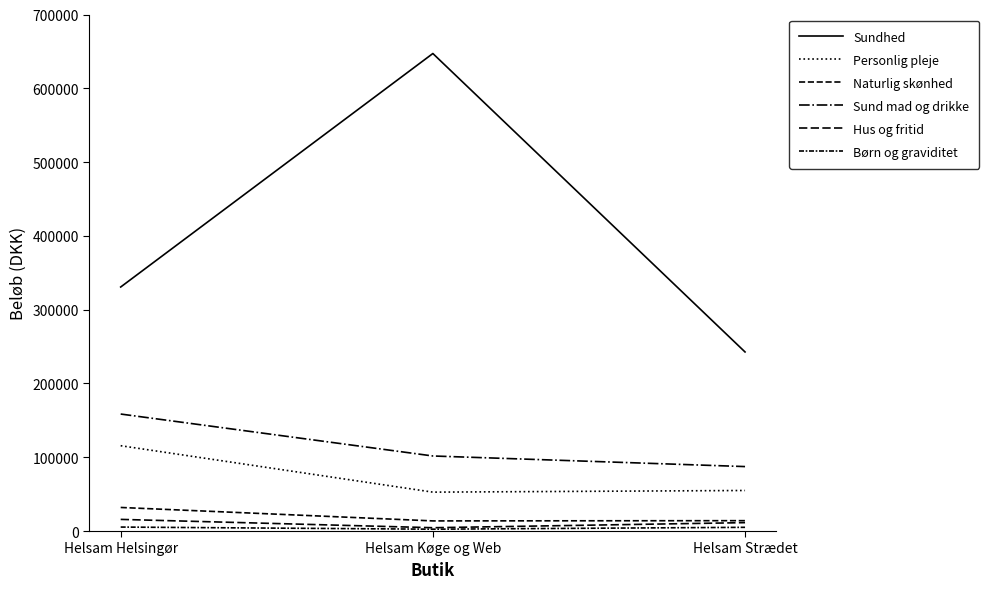

What is the spread (max minus min) of values at Helsam Helsingør?

325327.6